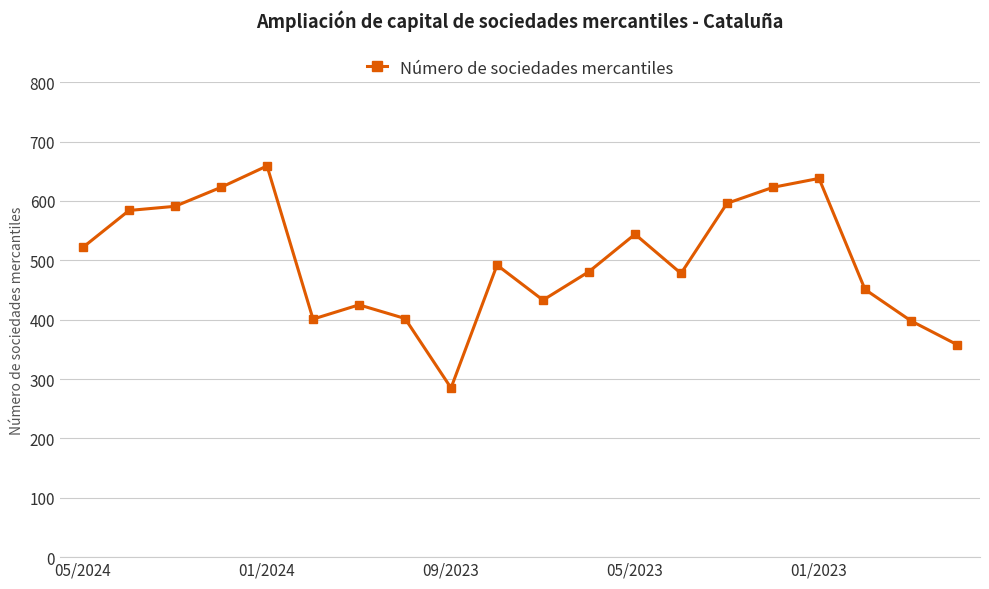

What is the difference between the second highest and minimum values?

353